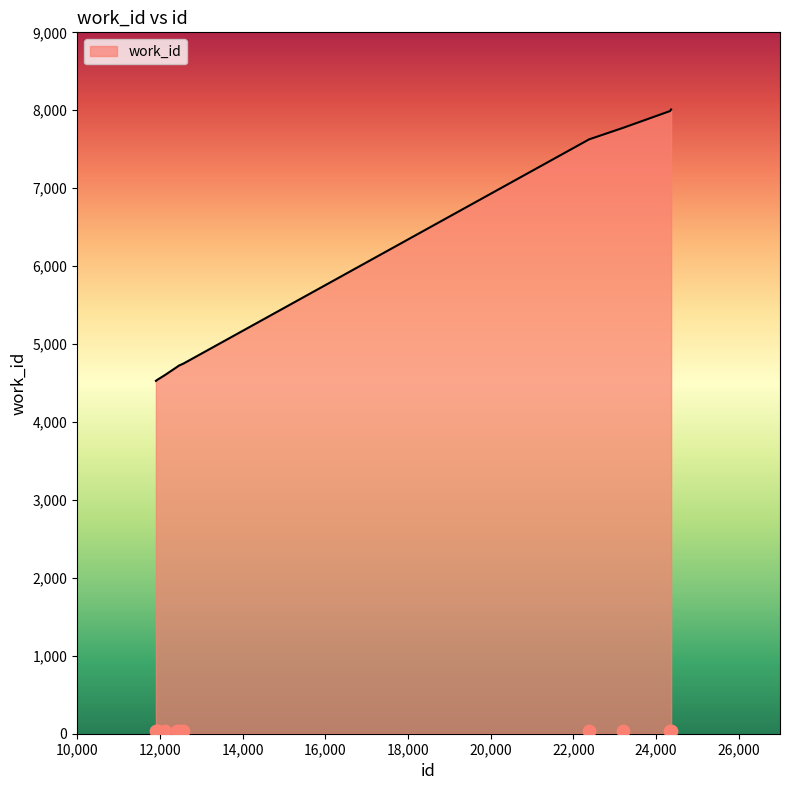

Which has a higher value, 24366 or 24341?

24366